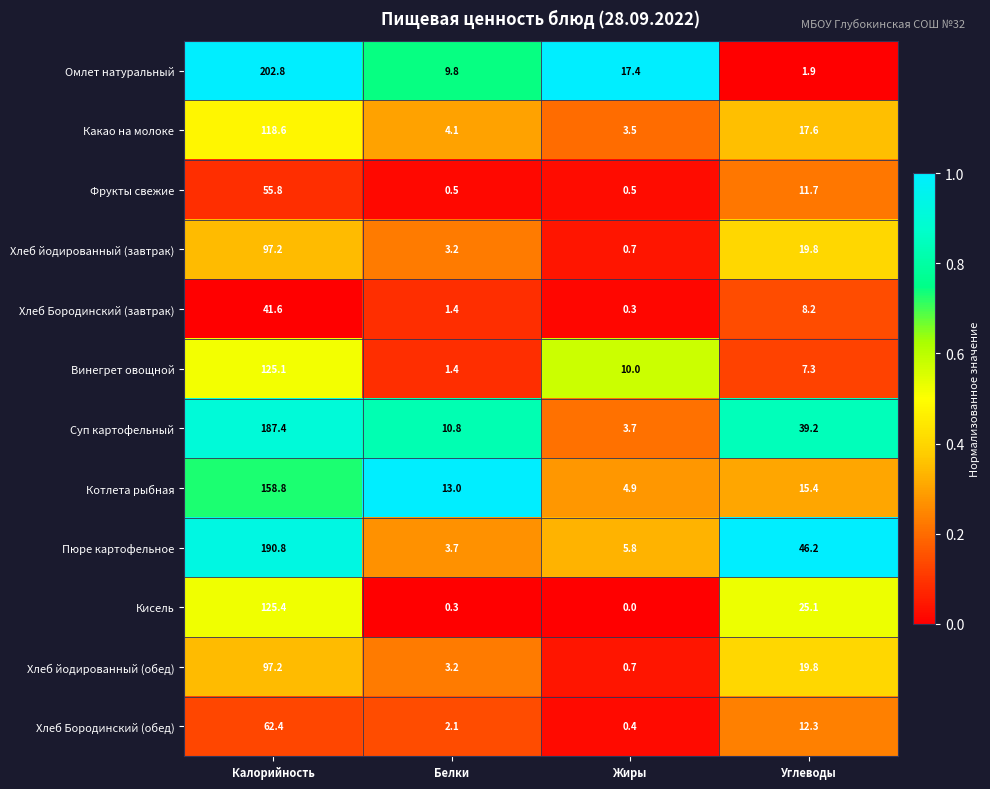

Is it true that Пюре картофельное equals 1.9 at Белки?

False